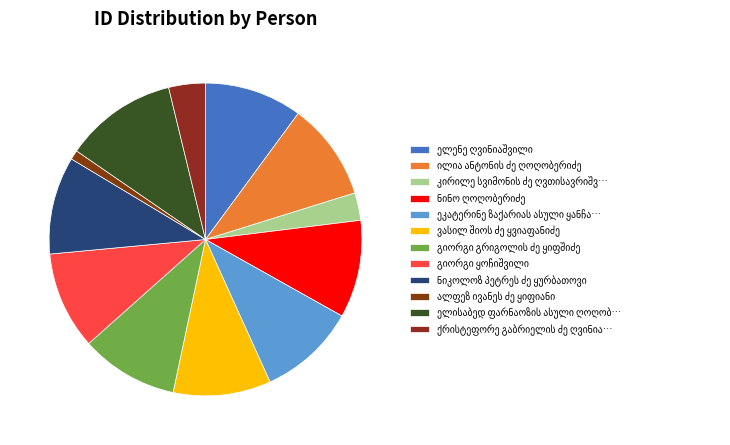

Approximately how many times larger is the value at გიორგი ყოჩიშვილი compared to ნინო ღოღობერიძე?

1.0